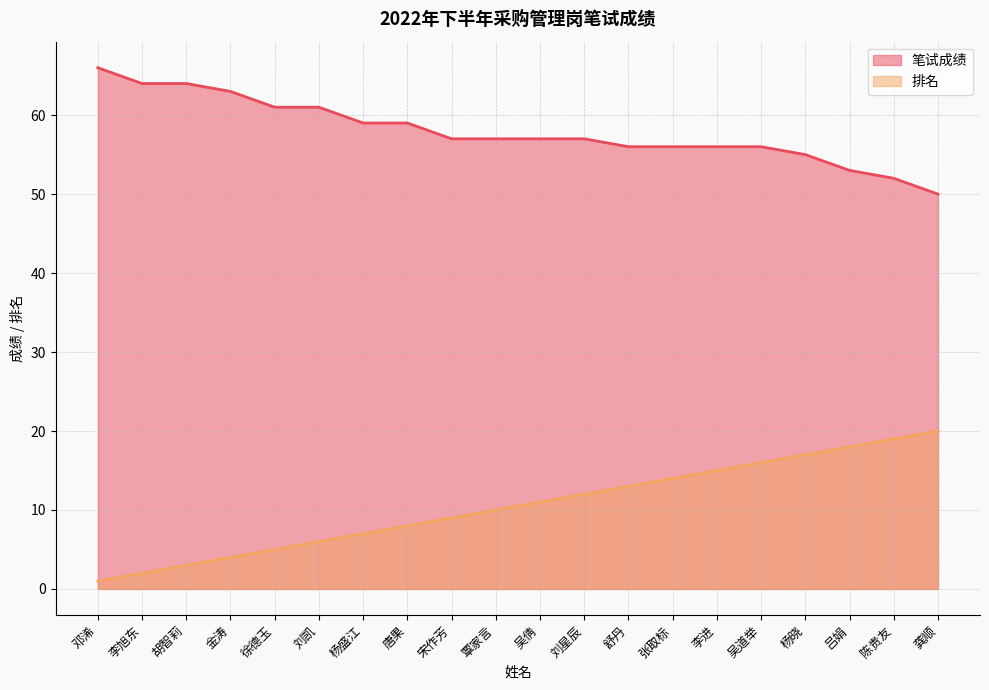

Which category has the highest value across all series?

邓浠